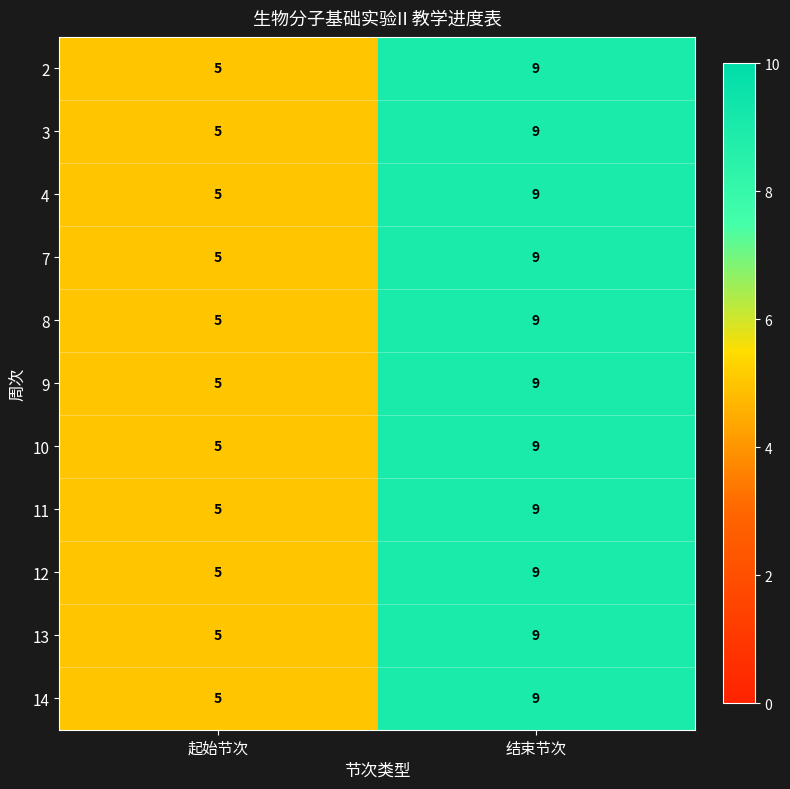

Where is 13 nearest to the value 7?

起始节次